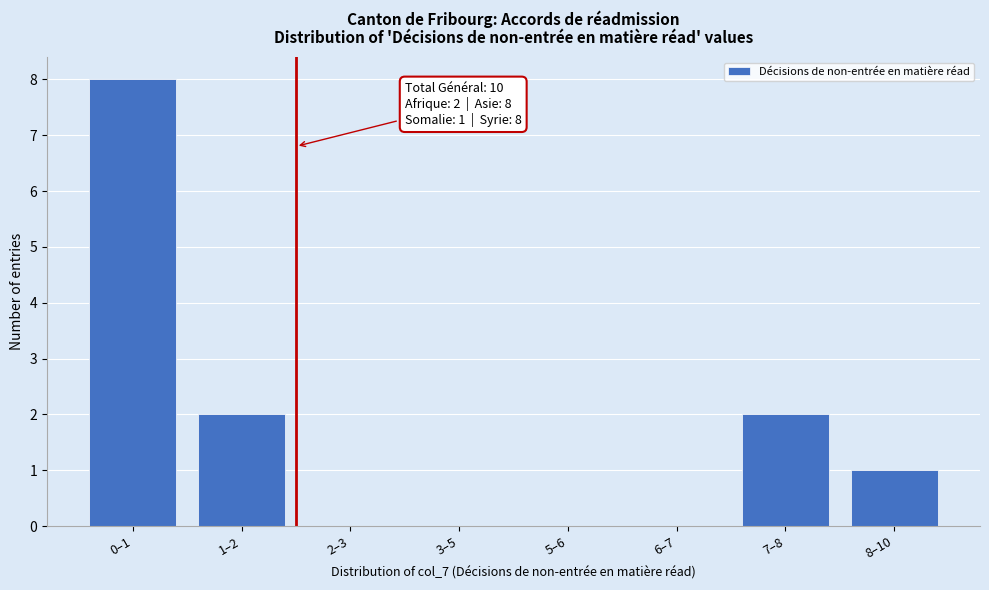

Reading left to right, extract all data points from this chart.

0–1=8	1–2=2	2–3=0	3–5=0	5–6=0	6–7=0	7–8=2	8–10=1